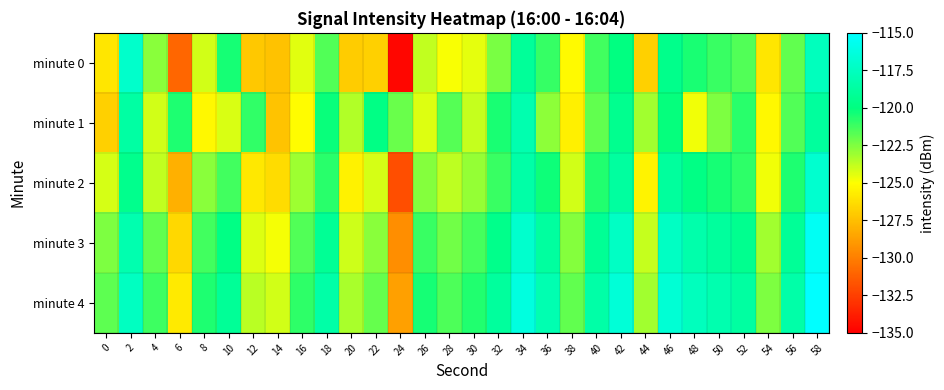

Which series has the largest range (max minus min)?

minute 0